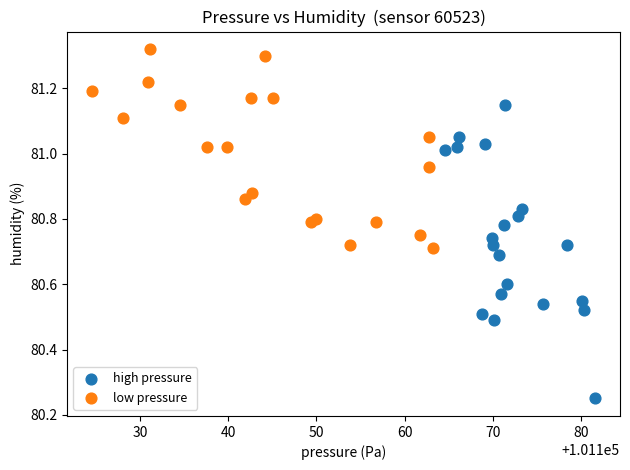

Which series reaches the minimum Y coordinate?

high pressure